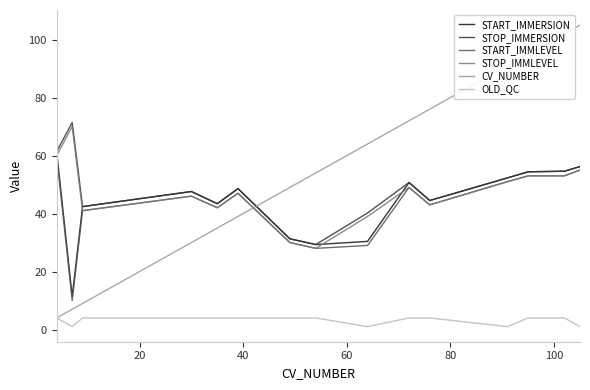

What is the sum of all STOP_IMMLEVEL values?

707.0